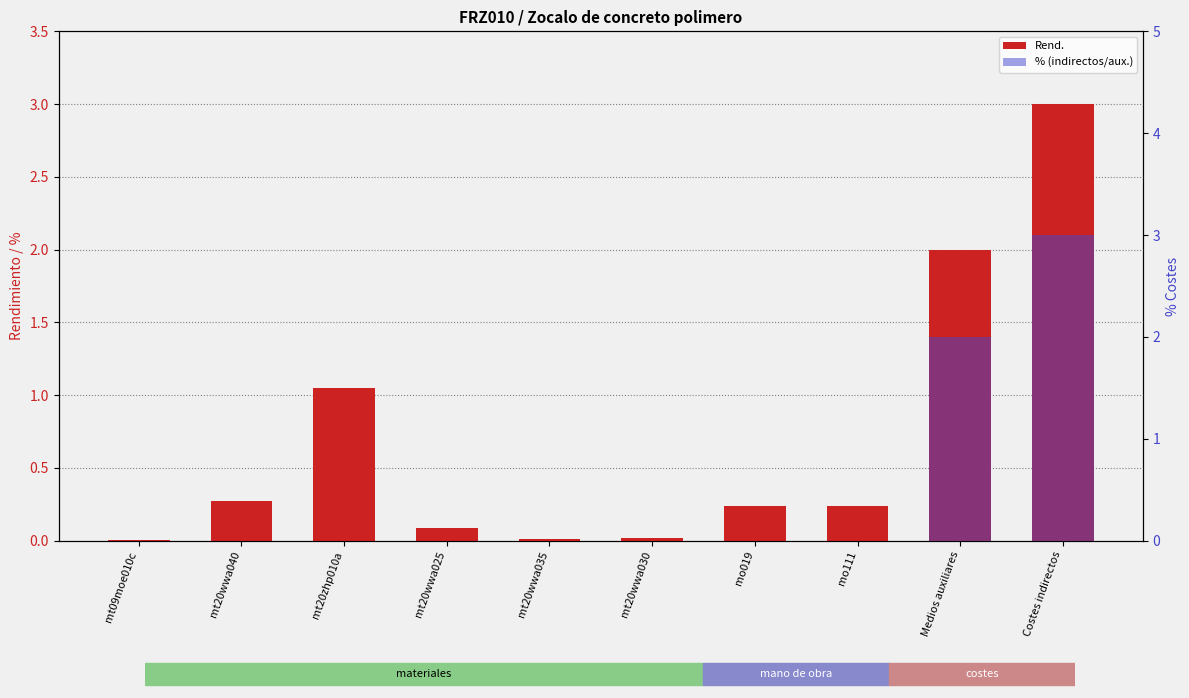

Reading left to right, transcribe all the data shown in this chart.

0.0	0.3	1.1	0.1	0.0	0.0	0.2	0.2	2.0	3.0